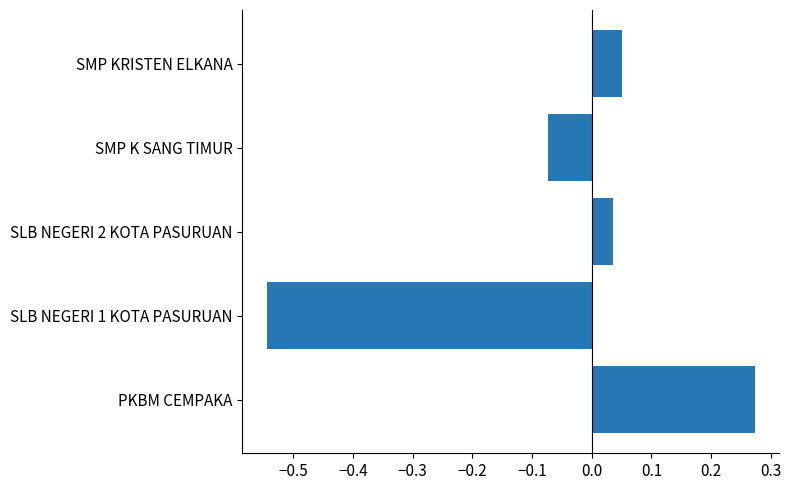

Which label corresponds to the largest value in the chart?

PKBM CEMPAKA